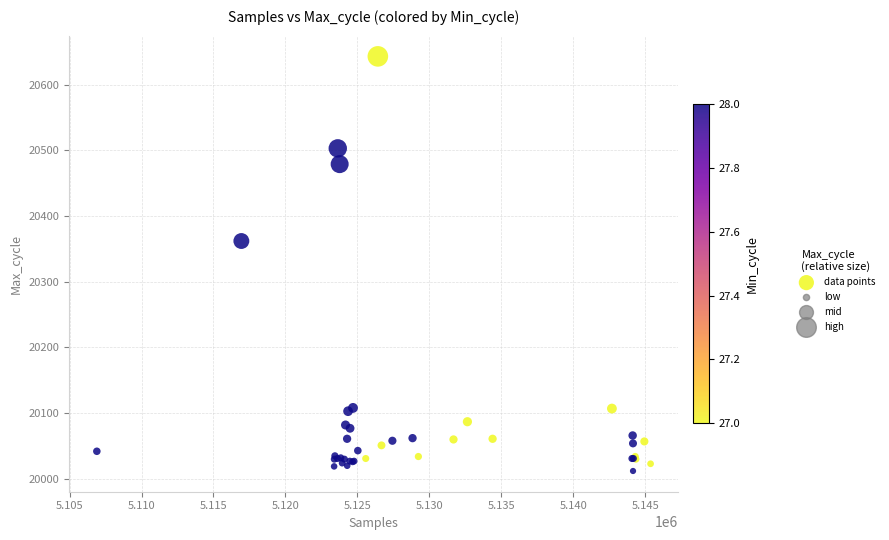

What Y value in the scatter plot is closest to 20327?

20362